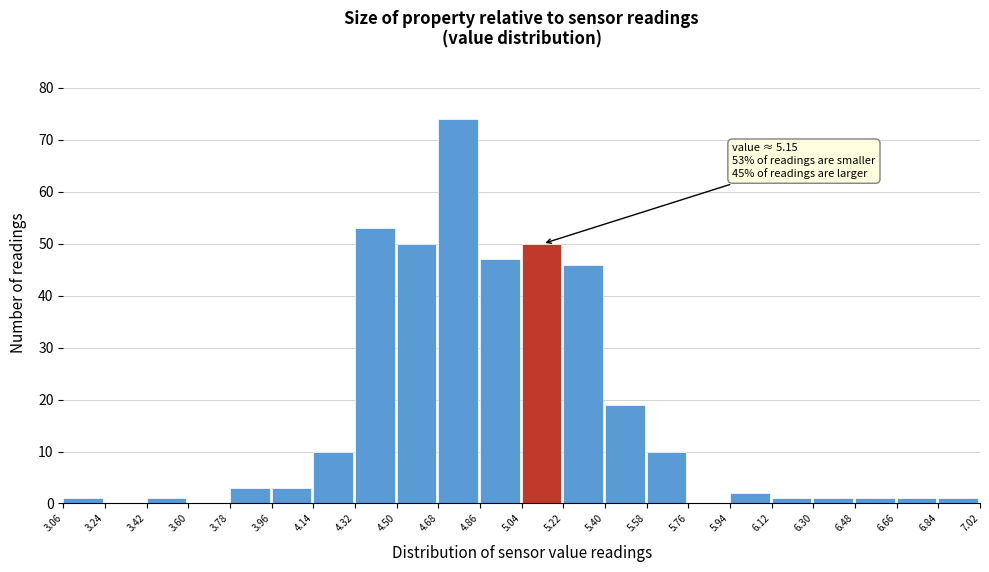

Over which range of the x-axis is the bar tallest?

4.68 to 4.86